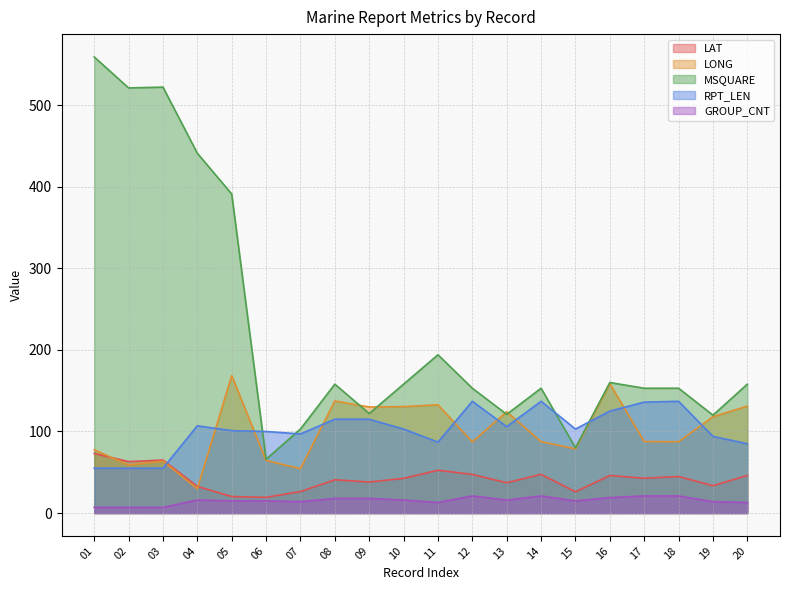

At how many categories does at least one series exceed 272?

5